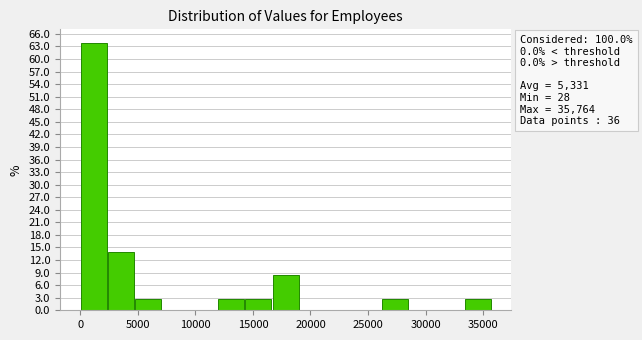

Over which range of the x-axis is the bar tallest?

0 to 2500